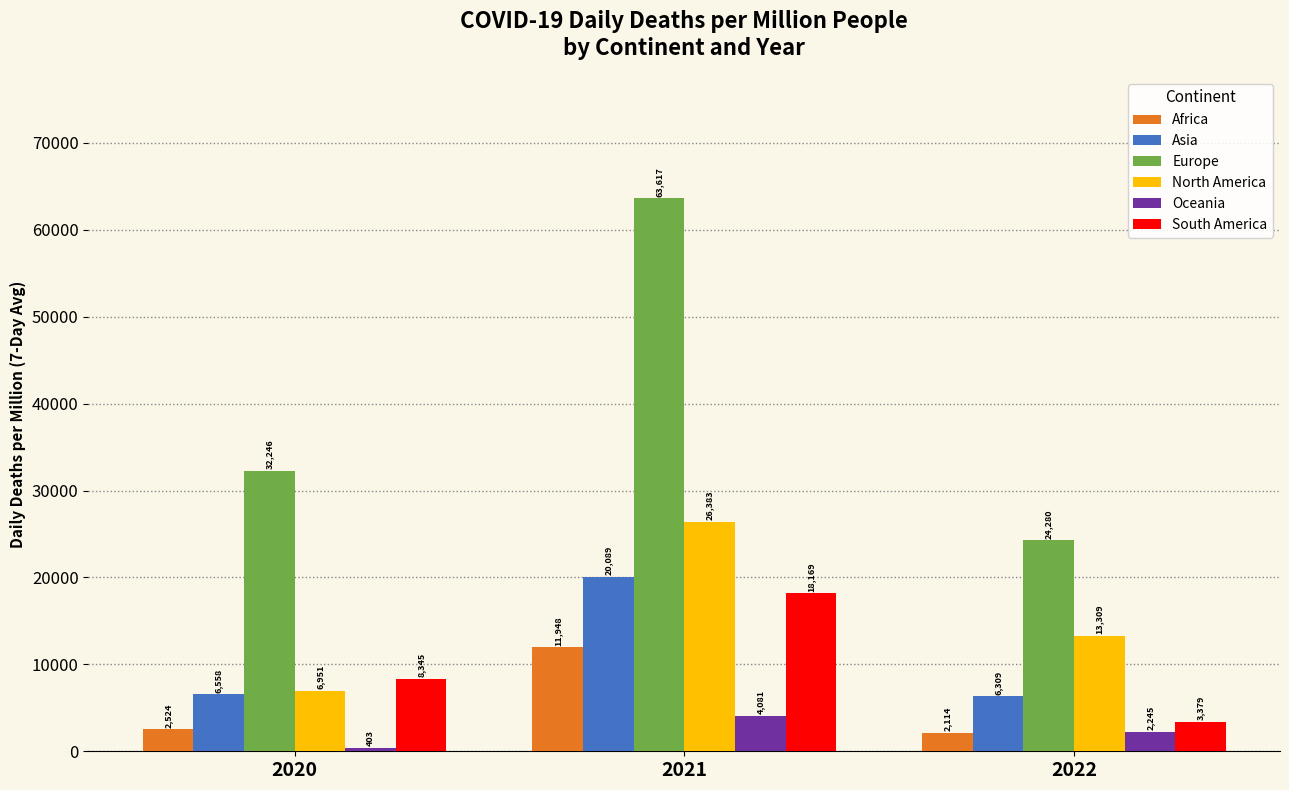

At which label does Europe reach its minimum?

2022